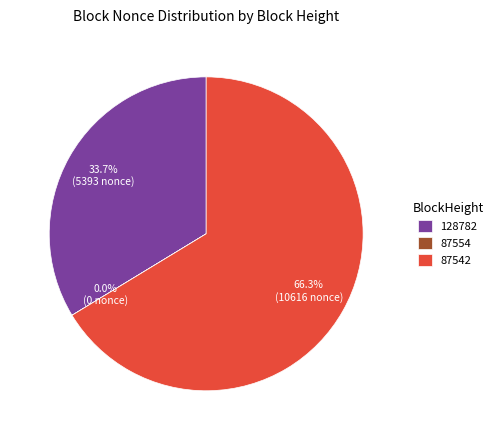

To the nearest percent, what portion does 87542 represent?

66%